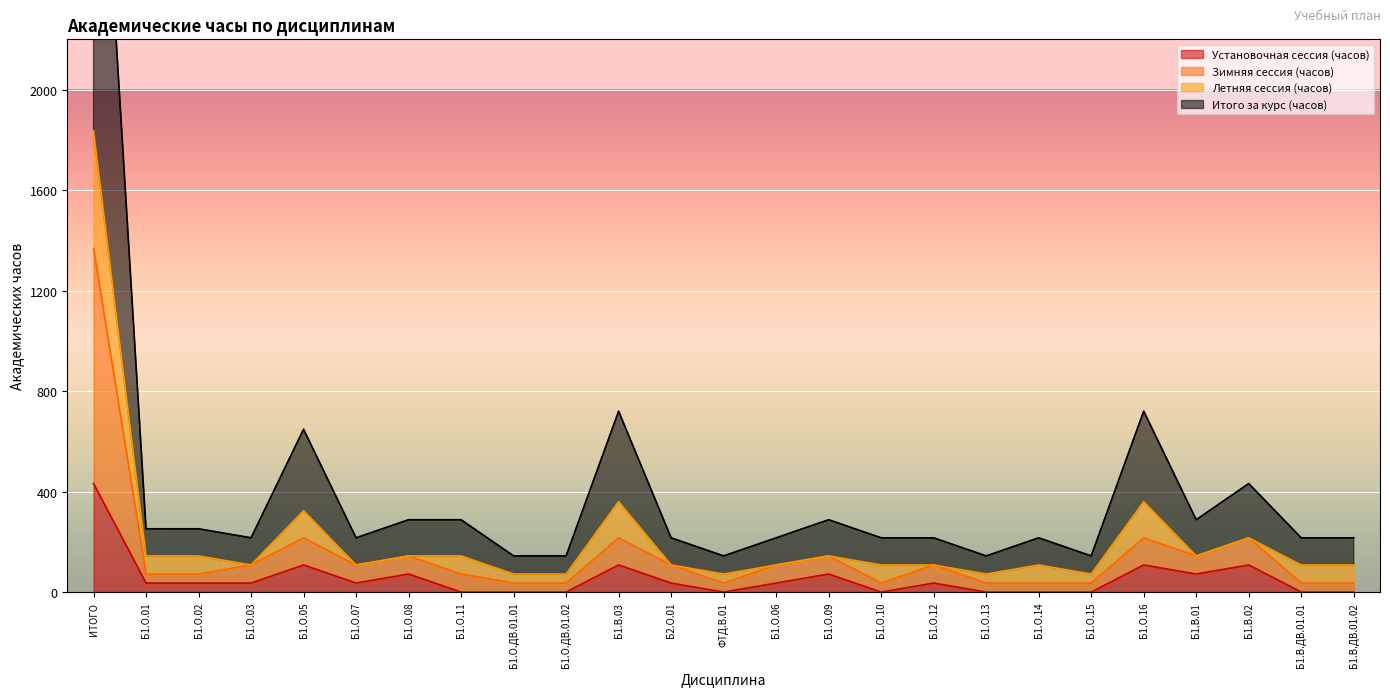

True or false: Зимняя сессия (часов) and Итого за курс (часов) intersect in this chart.

False